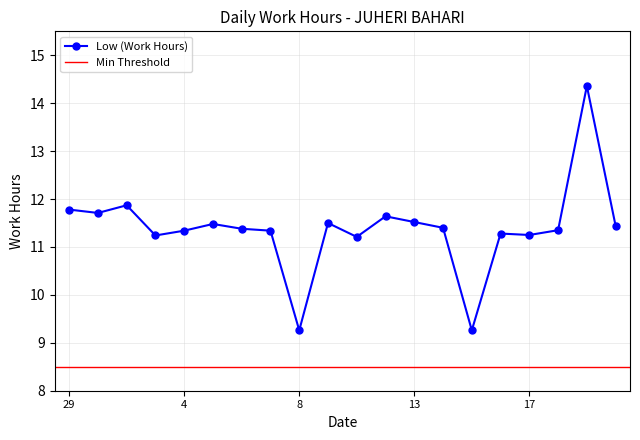

What is the difference between the maximum and minimum values?

5.1